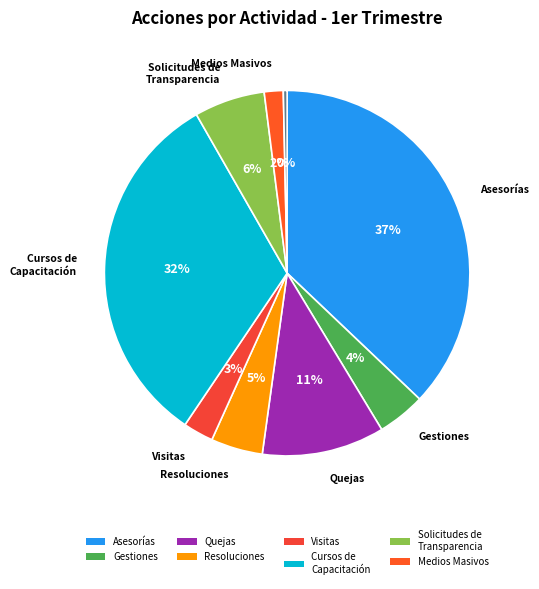

How many segments does this pie chart have?

9